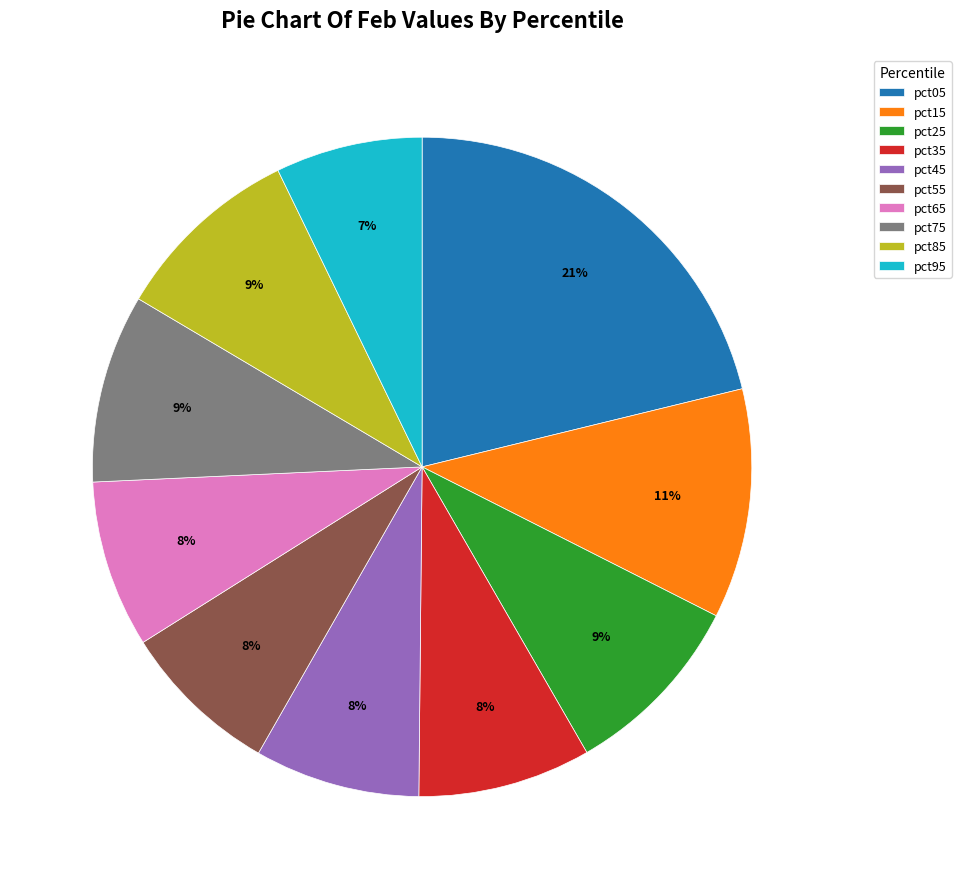

How many slices are in this pie chart?

10